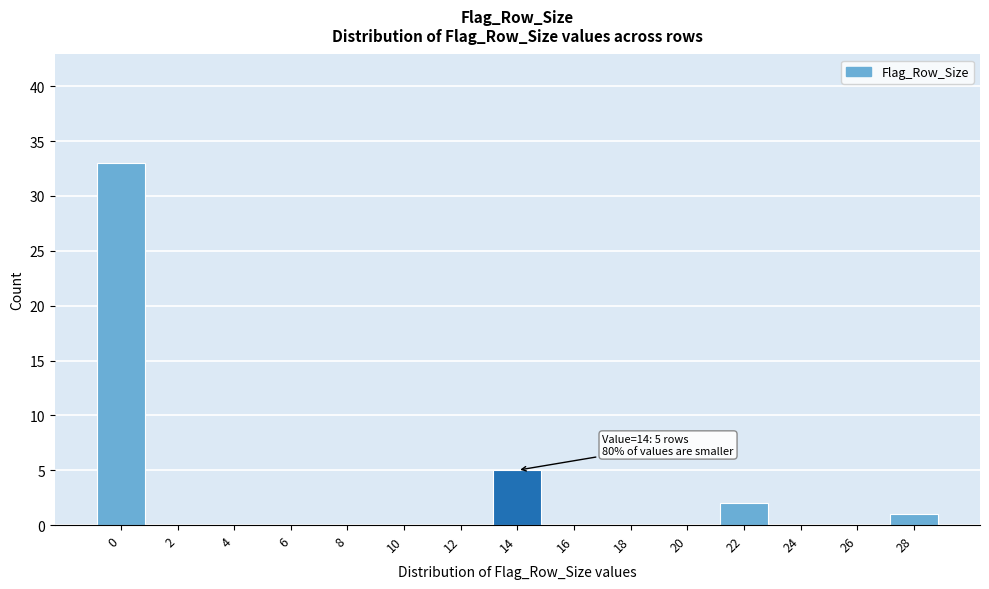

Reading left to right, what are all the values shown in this chart?

0=33	2=0	4=0	6=0	8=0	10=0	12=0	14=5	16=0	18=0	20=0	22=2	24=0	26=0	28=1